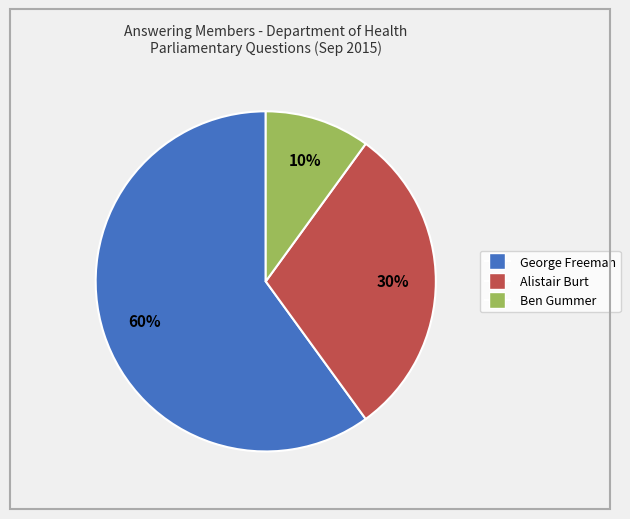

Is there a majority slice in this chart?

Yes